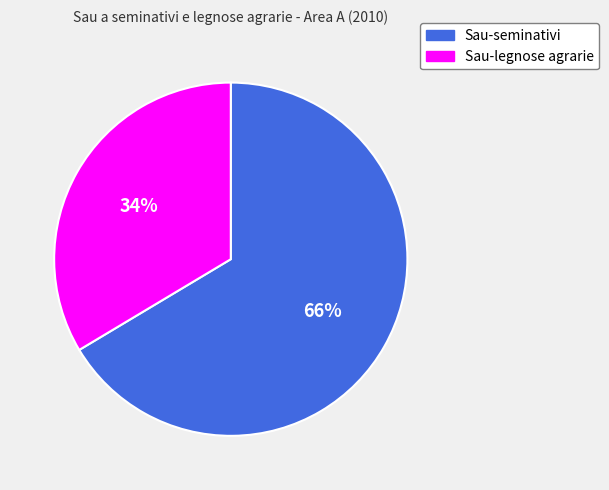

How many slices are in this pie chart?

2